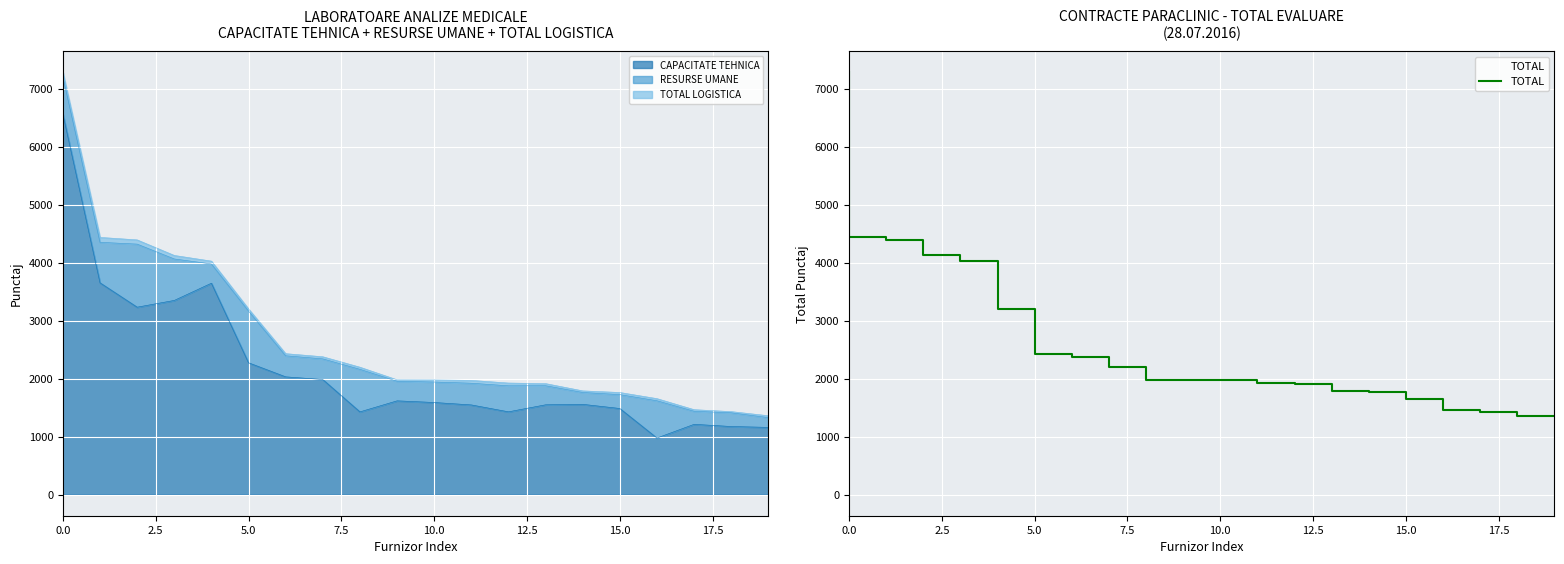

What is the highest value of the CAPACITATE TEHNICA series?

6560.0